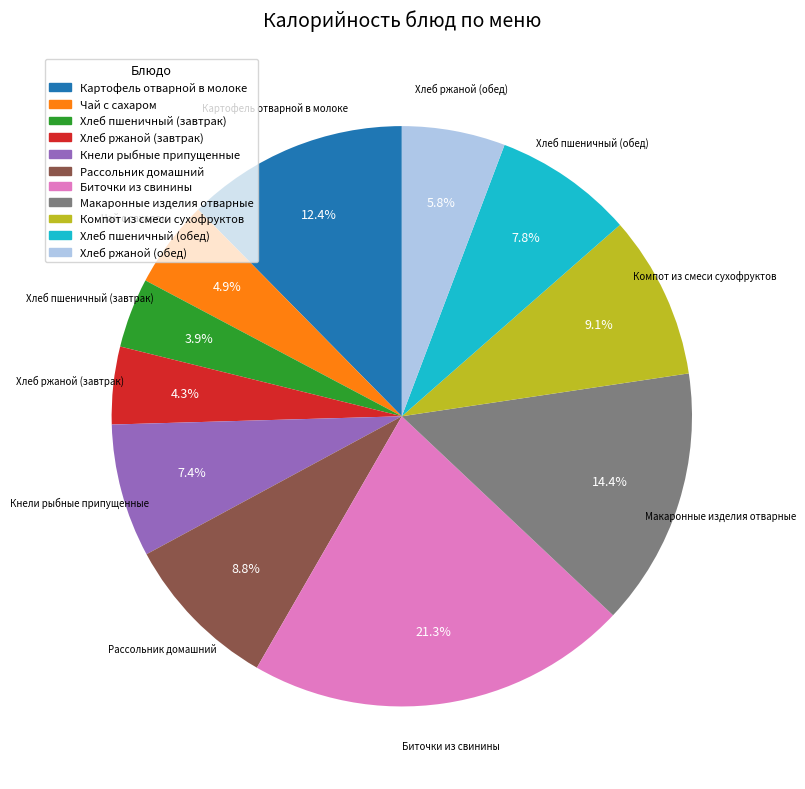

Which category has the biggest portion of the pie?

Биточки из свинины